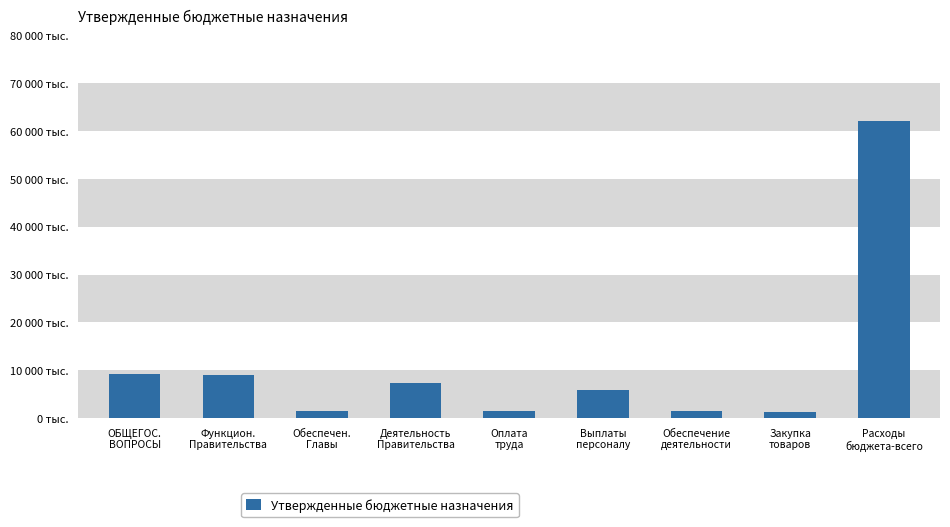

List the labels in order of value, largest first.

Расходы
бюджета-всего, ОБЩЕГОС.
ВОПРОСЫ, Функцион.
Правительства, Деятельность
Правительства, Выплаты
персоналу, Обеспечение
деятельности, Обеспечен.
Главы, Оплата
труда, Закупка
товаров